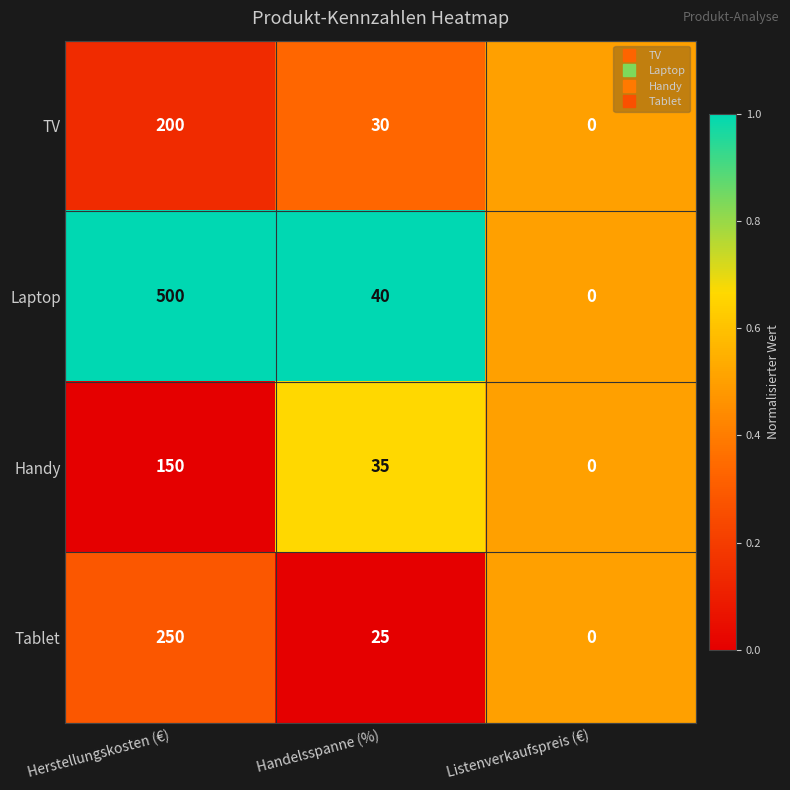

What is the sum of all Tablet values?

275